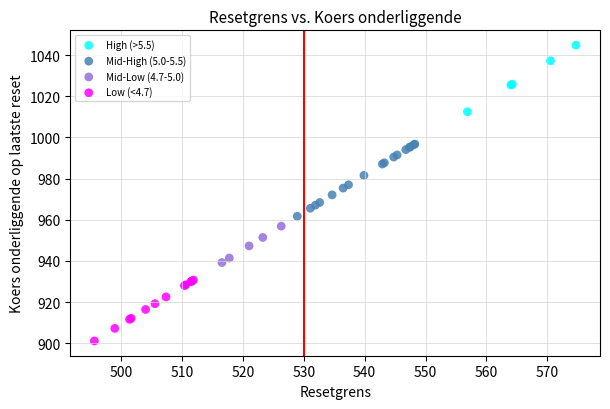

What are all the series names shown in the legend?

High (>5.5), Mid-High (5.0-5.5), Mid-Low (4.7-5.0), Low (<4.7)